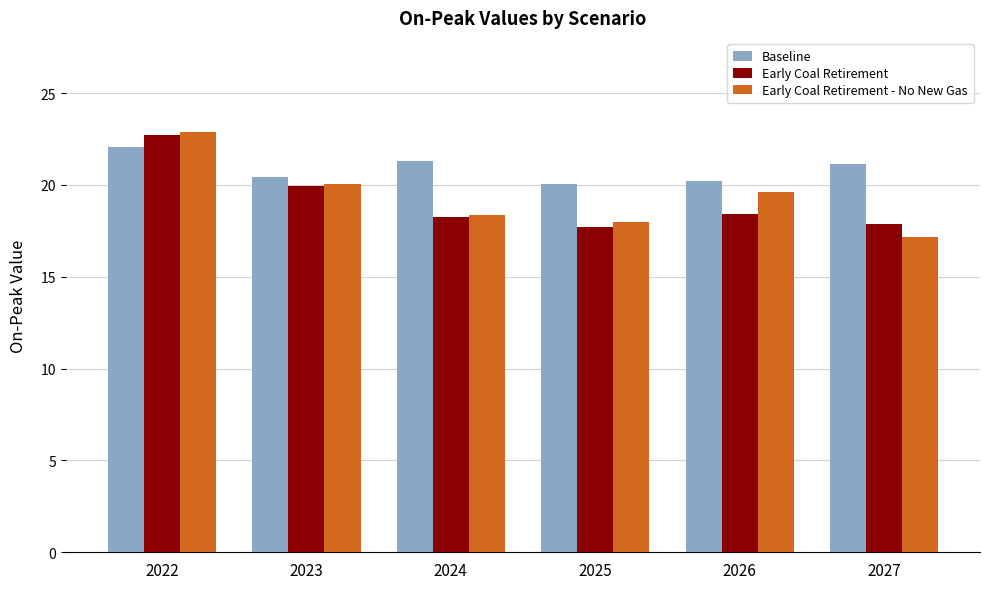

At how many categories does at least one series exceed 19?

6